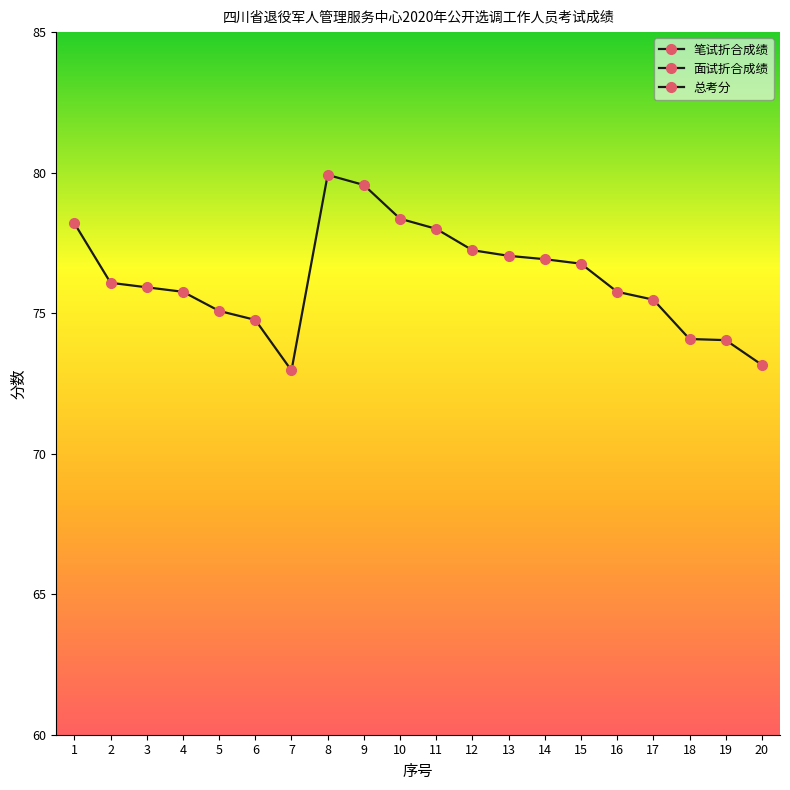

At 2, list the series in order from smallest to largest.

笔试折合成绩, 面试折合成绩, 总考分